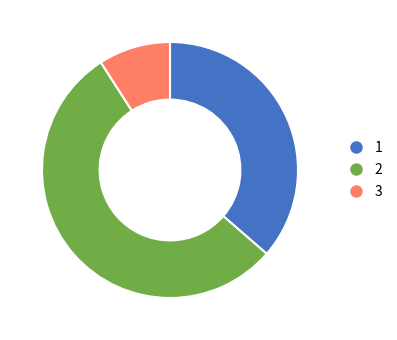

True or false: 1 accounts for 36% of the total.

True